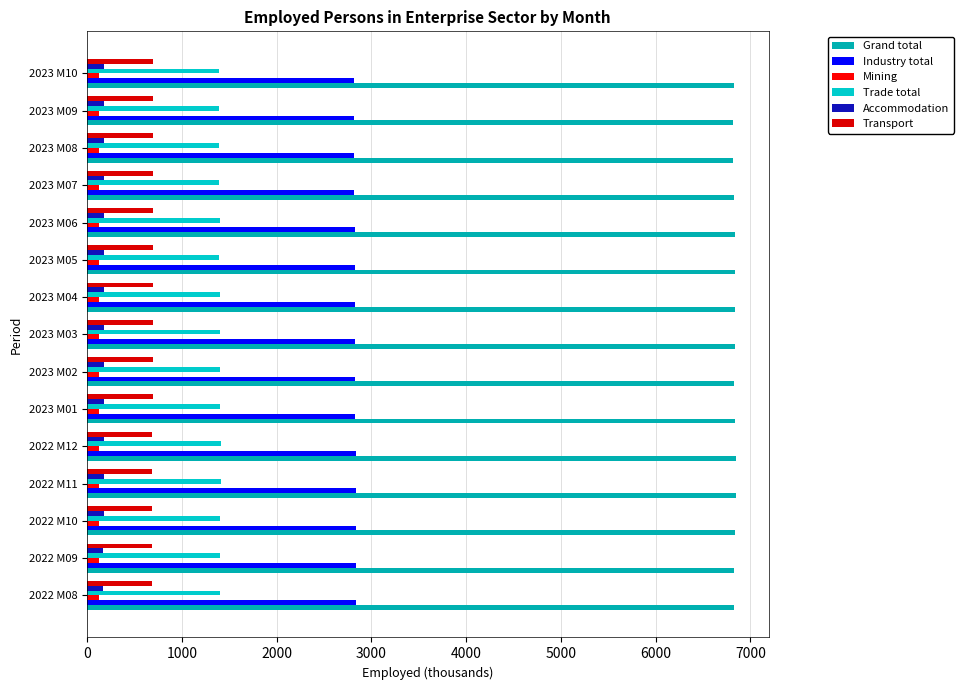

Which series has the widest spread of values?

Grand total